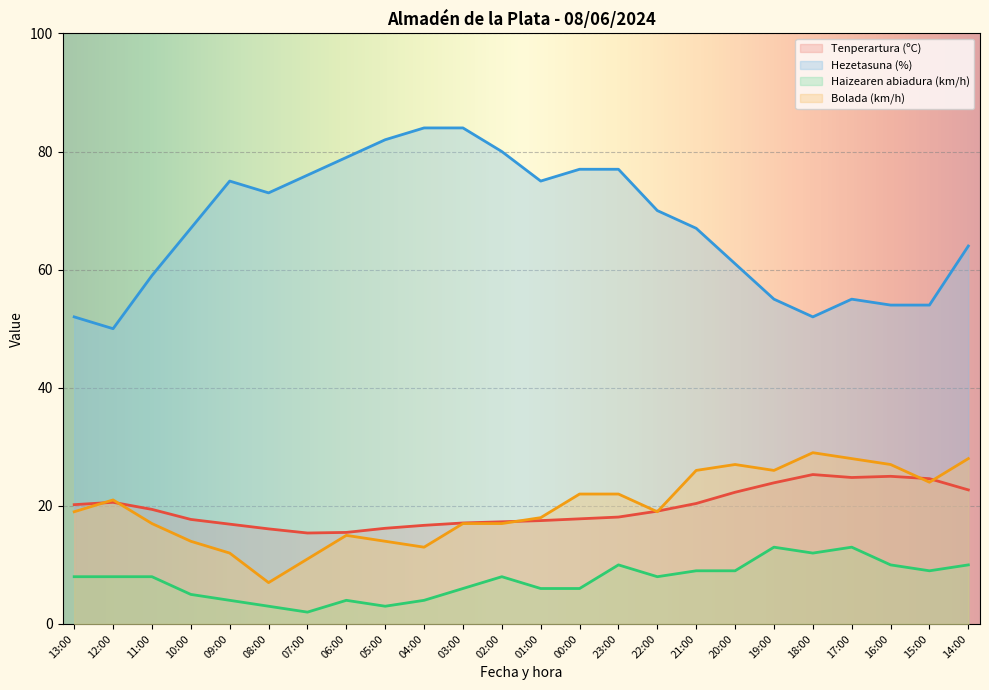

What is the average value of the Hezetasuna (%) series?

67.6